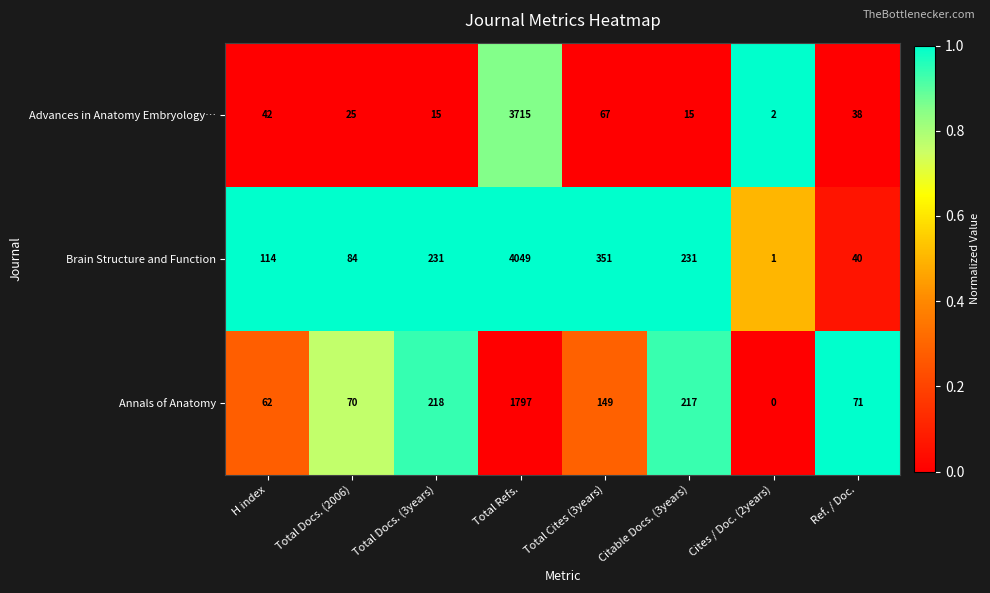

What is the difference between the highest and lowest values at Total Docs. (2006)?

59